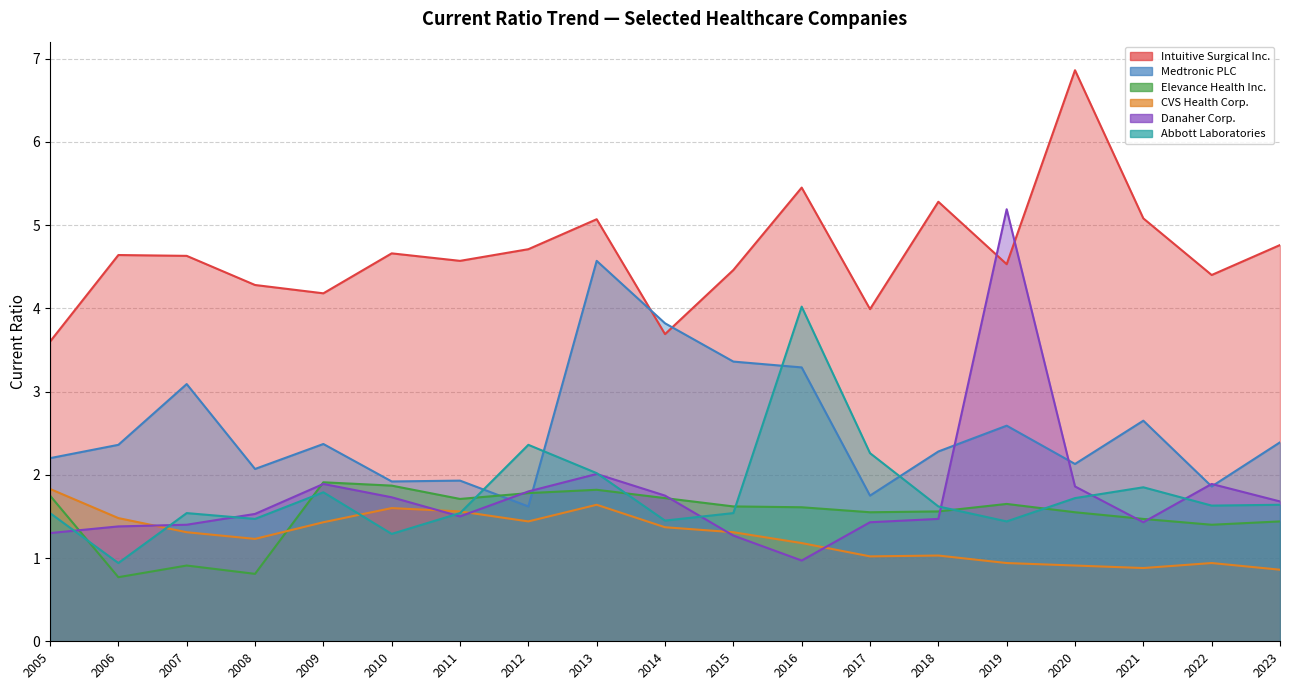

Count the number of categories in the chart.

19